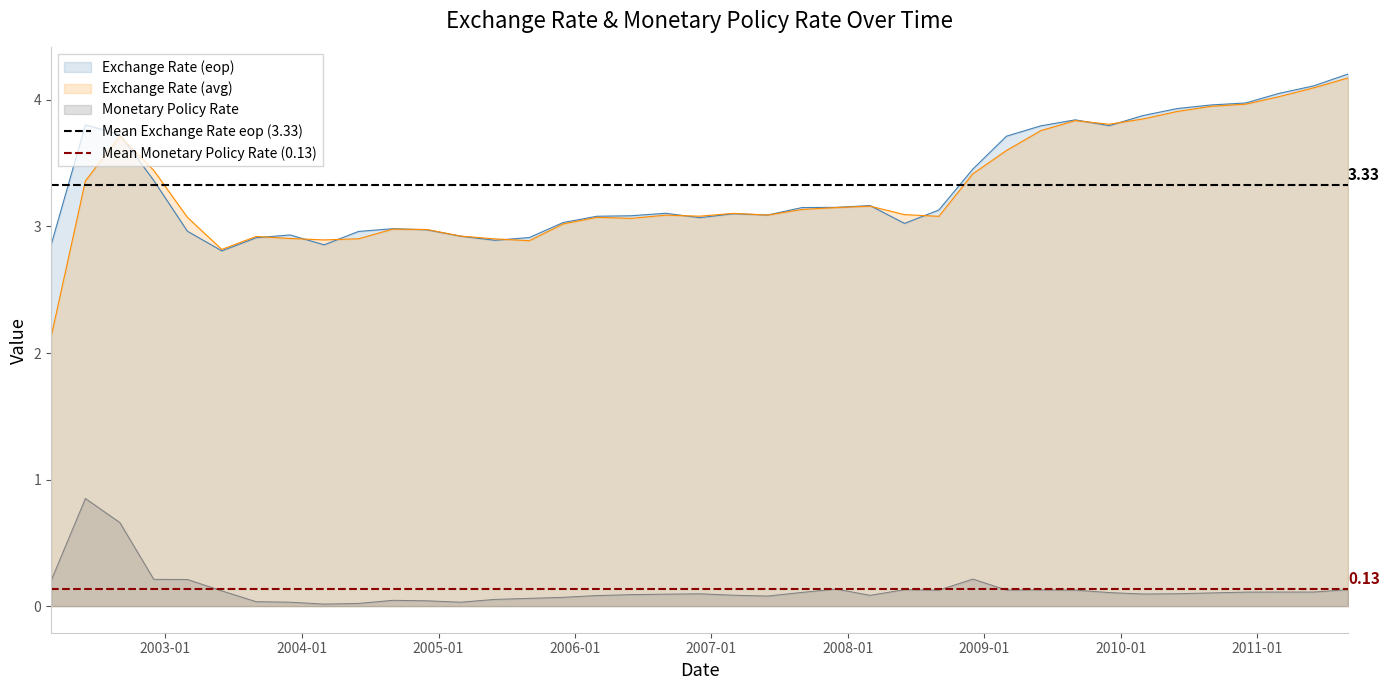

True or false: Exchange Rate (eop) and Monetary Policy Rate intersect in this chart.

False